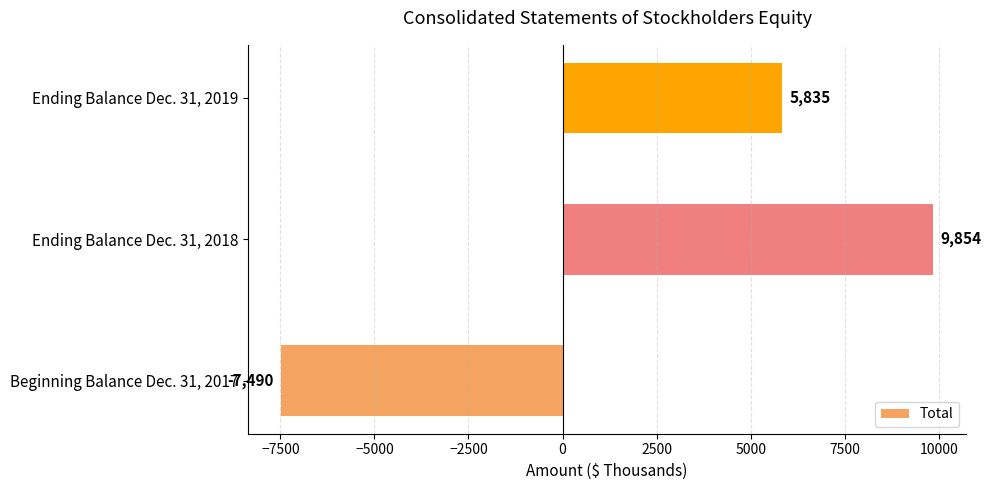

Rank the categories by value from lowest to highest.

Beginning Balance Dec. 31, 2017, Ending Balance Dec. 31, 2019, Ending Balance Dec. 31, 2018